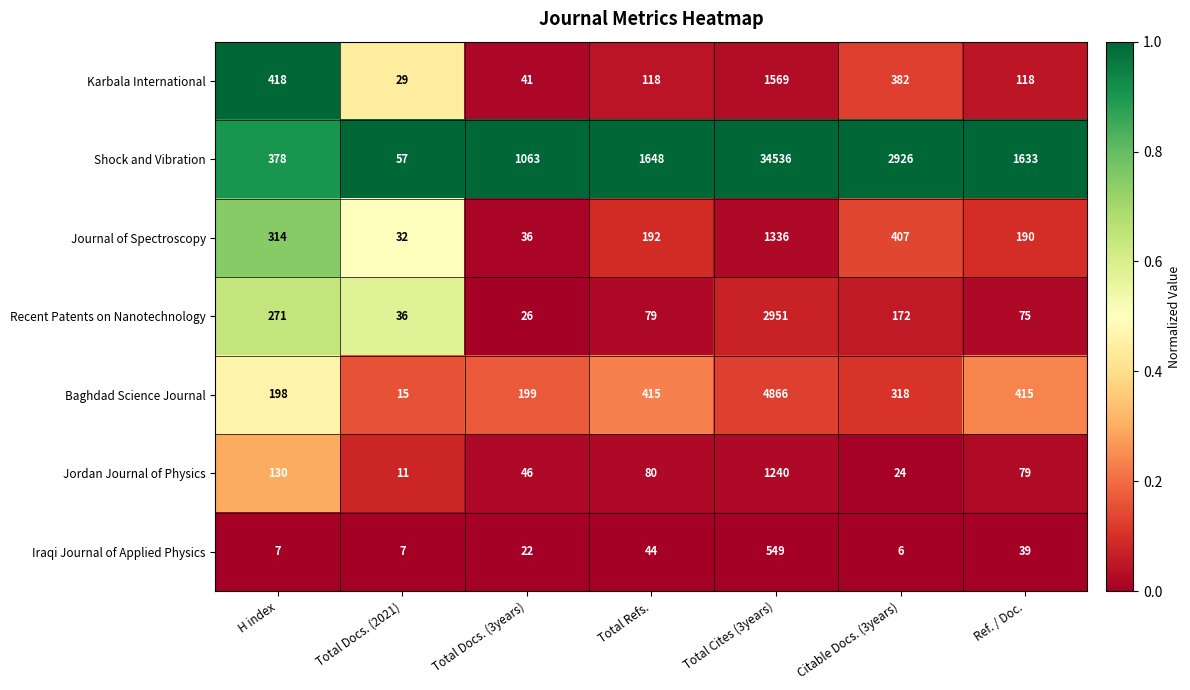

At Total Refs., list the series in order from largest to smallest.

Shock and Vibration, Baghdad Science Journal, Journal of Spectroscopy, Karbala International, Jordan Journal of Physics, Recent Patents on Nanotechnology, Iraqi Journal of Applied Physics